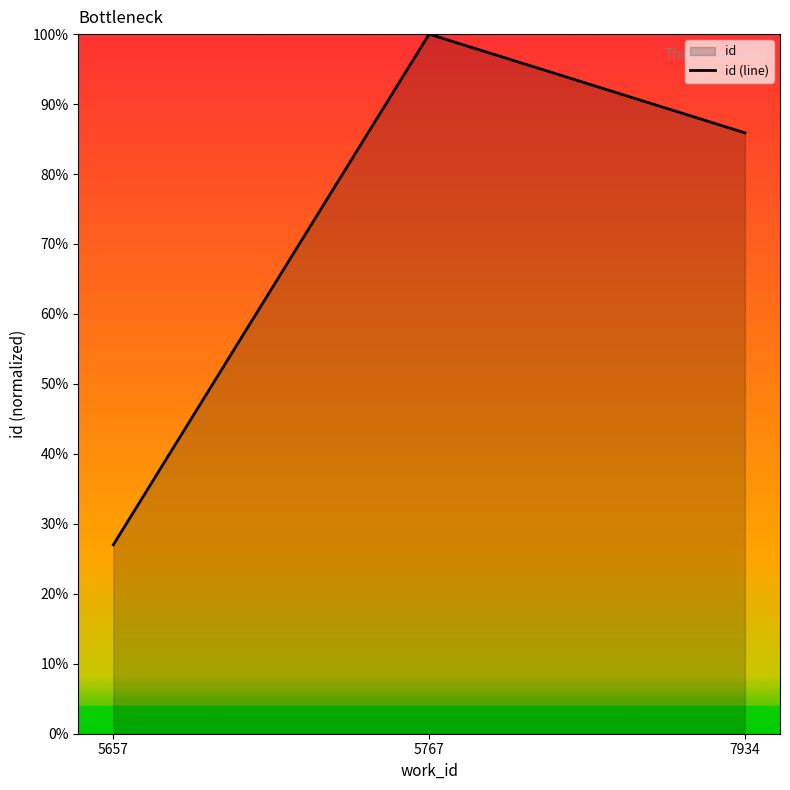

Where does the data first go above 85?

5767